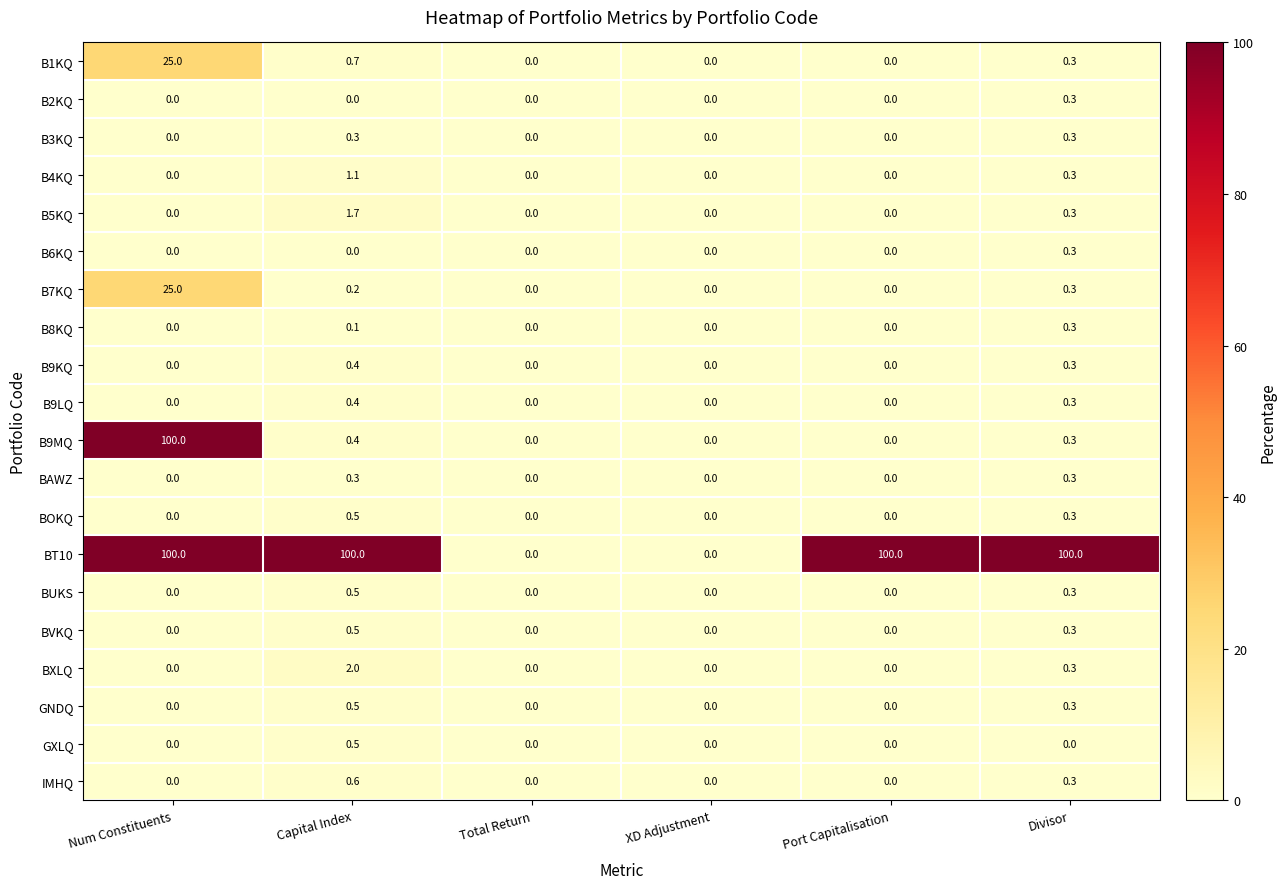

What is the sum of the BOKQ values at Divisor and XD Adjustment?

0.3